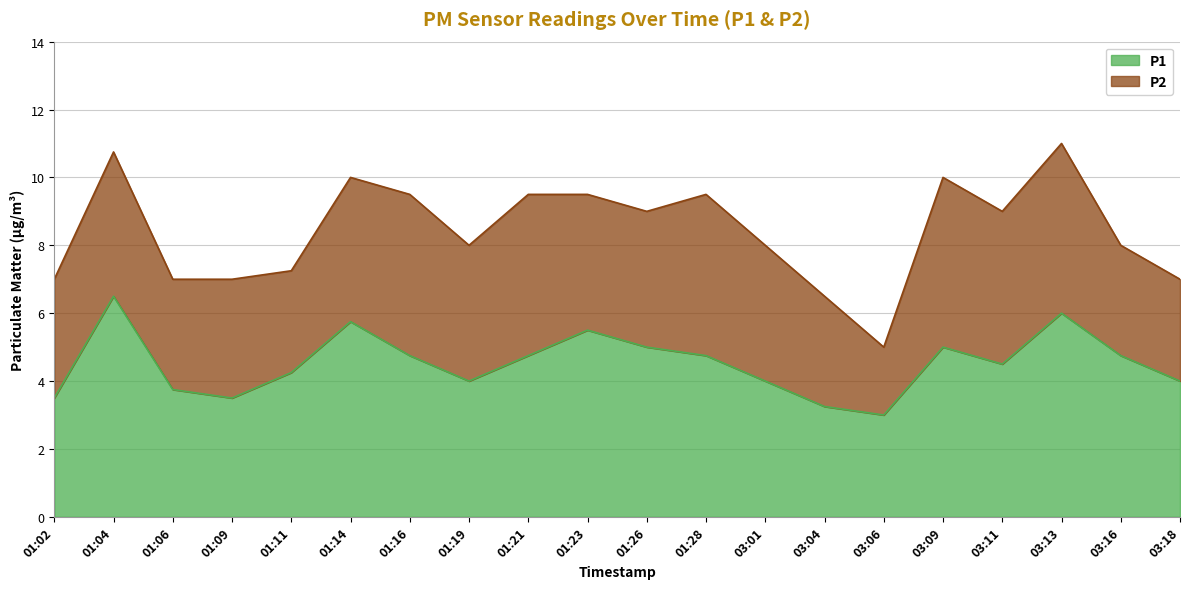

What is the minimum value shown in the chart?

3.0